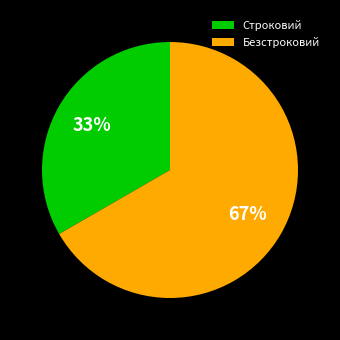

How many slices are in this pie chart?

2